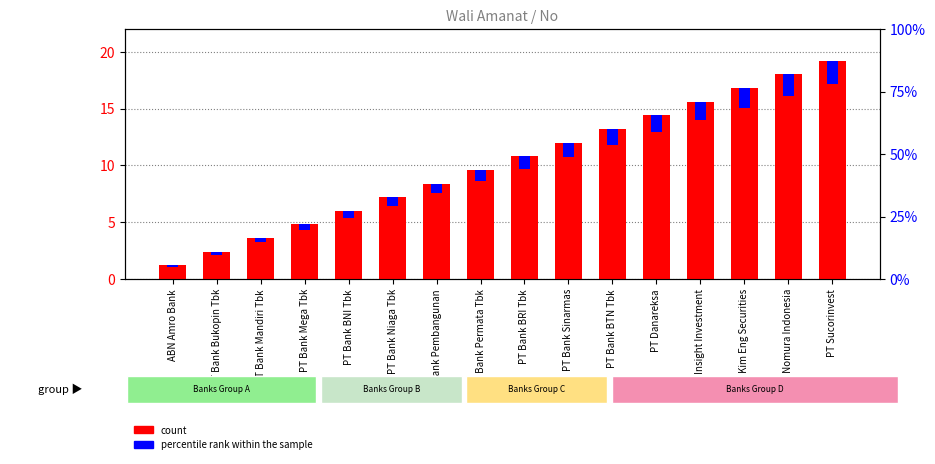

What is the difference between the count values at PT Bank Permata Tbk and PT Danareksa?

4.8